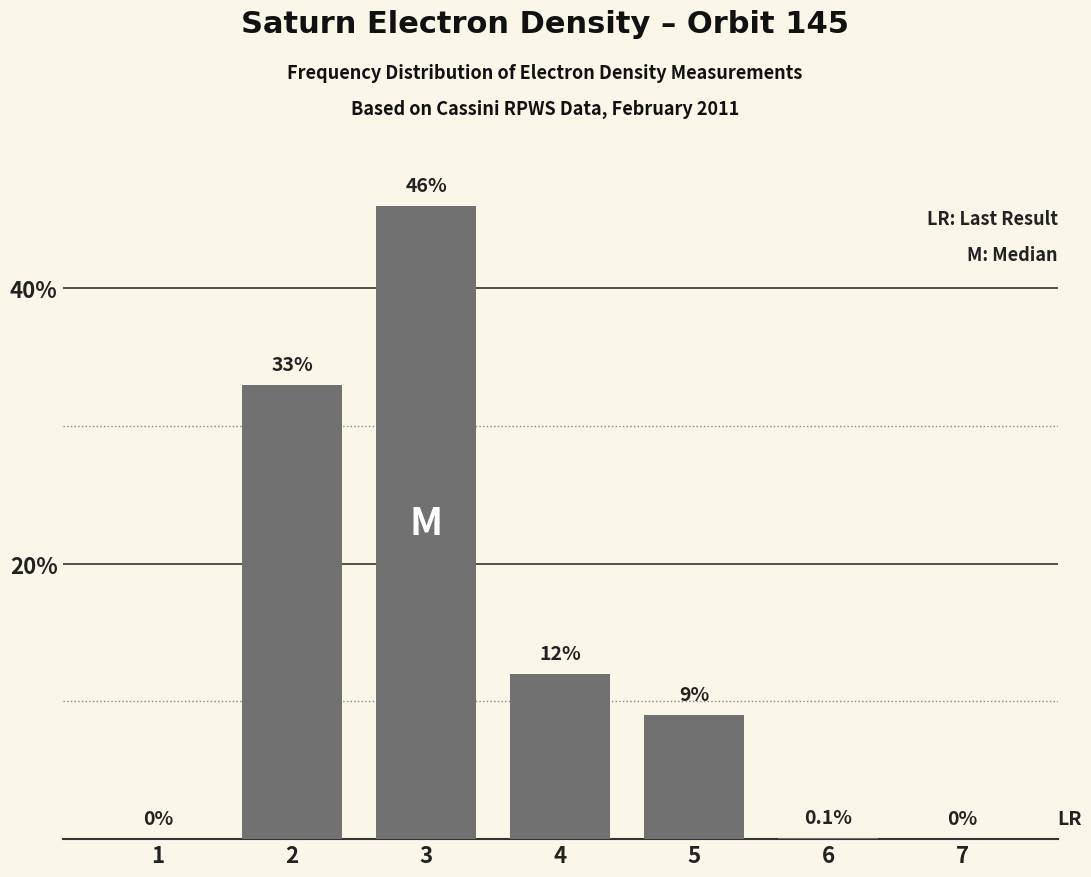

What is the sum of all values?

100.1